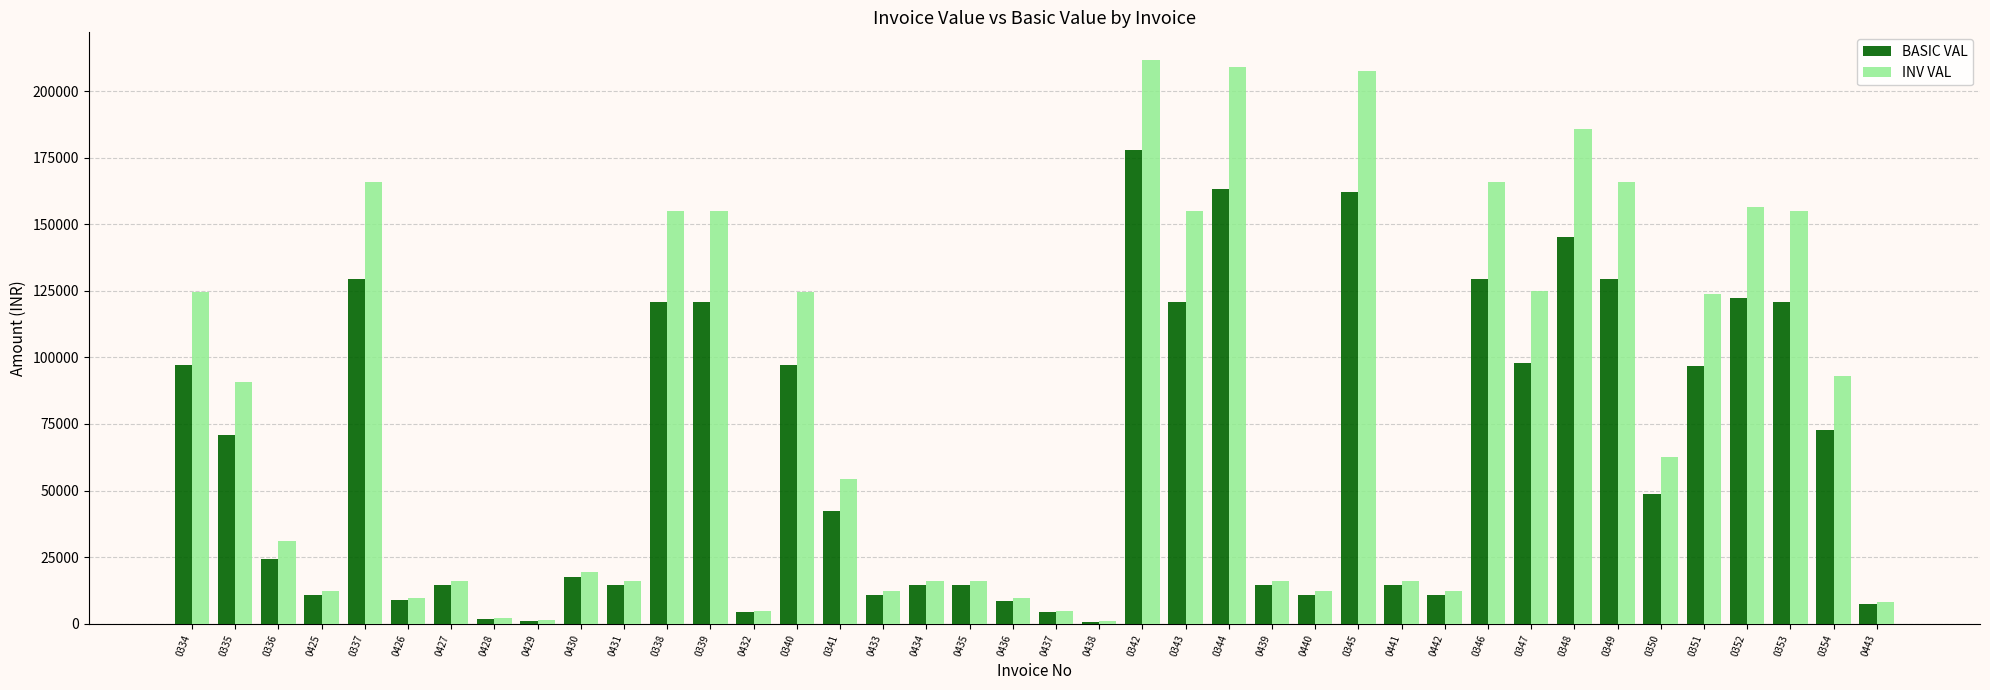

At how many categories does at least one series exceed 210912?

1